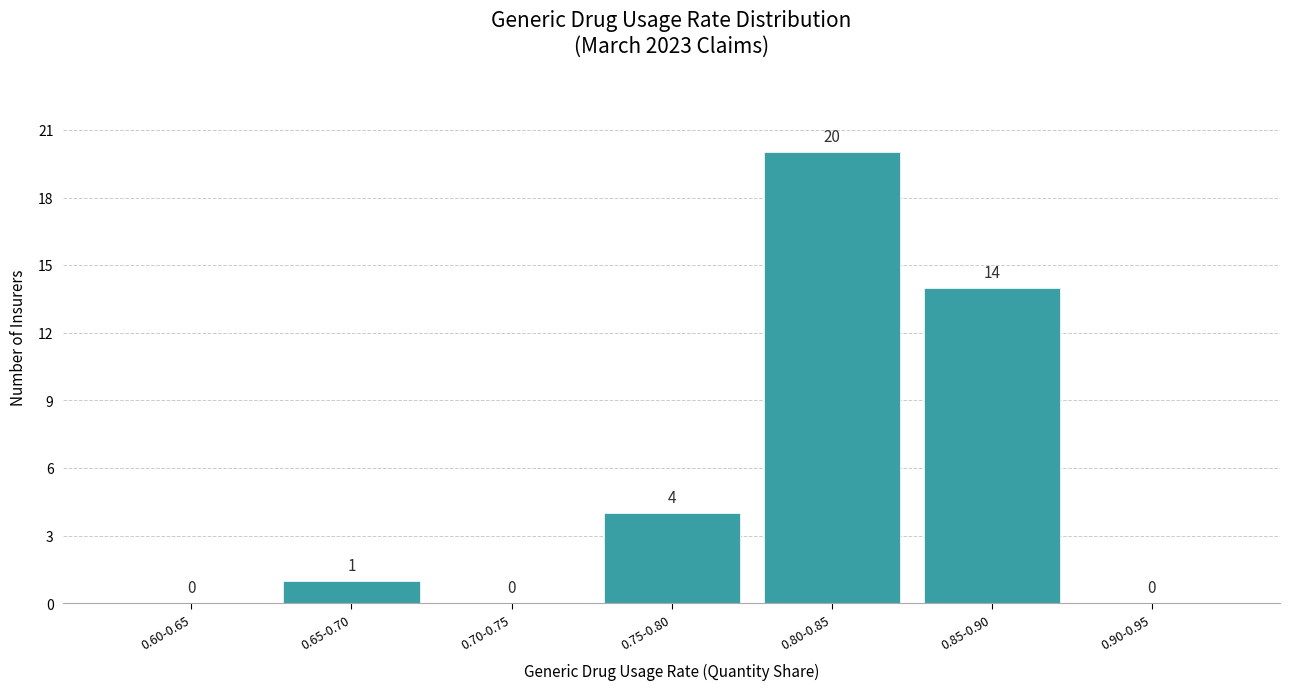

Reading left to right, list all the values displayed in this chart.

0.60-0.65=0	0.65-0.70=1	0.70-0.75=0	0.75-0.80=4	0.80-0.85=20	0.85-0.90=14	0.90-0.95=0